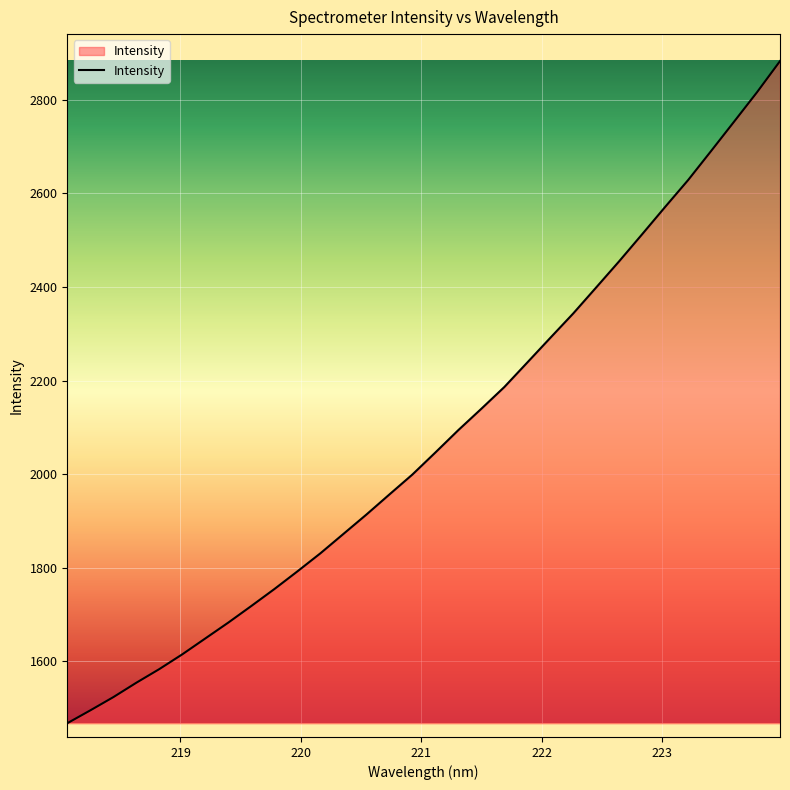

What is the difference between the maximum and minimum values?

1414.6